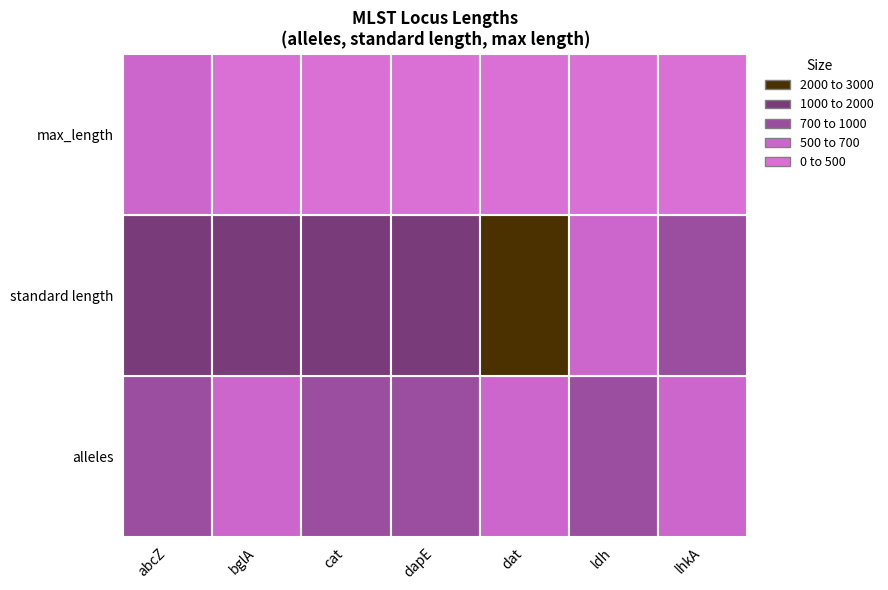

Is the value of max_length at bglA greater than the value of alleles at lhkA?

No